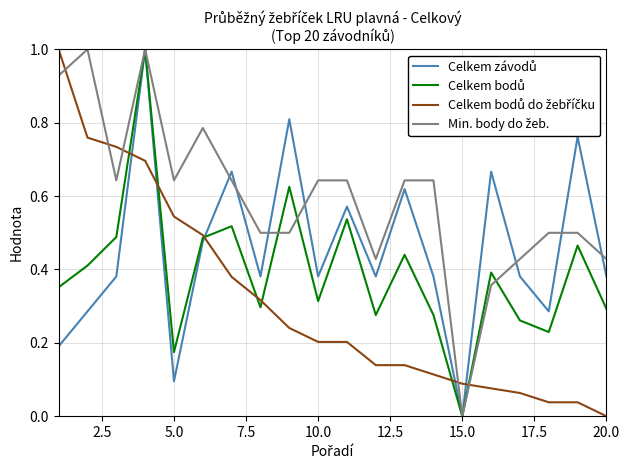

List the series in order of their overall mean, highest first.

Min. body do žeb., Celkem závodů, Celkem bodů, Celkem bodů do žebříčku